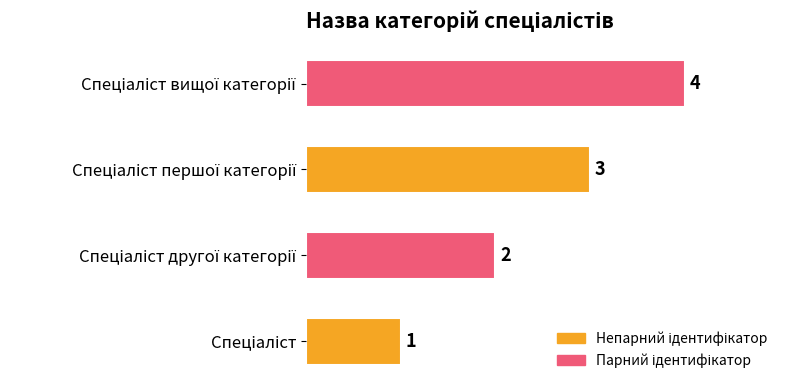

What is the sum of all values?

10